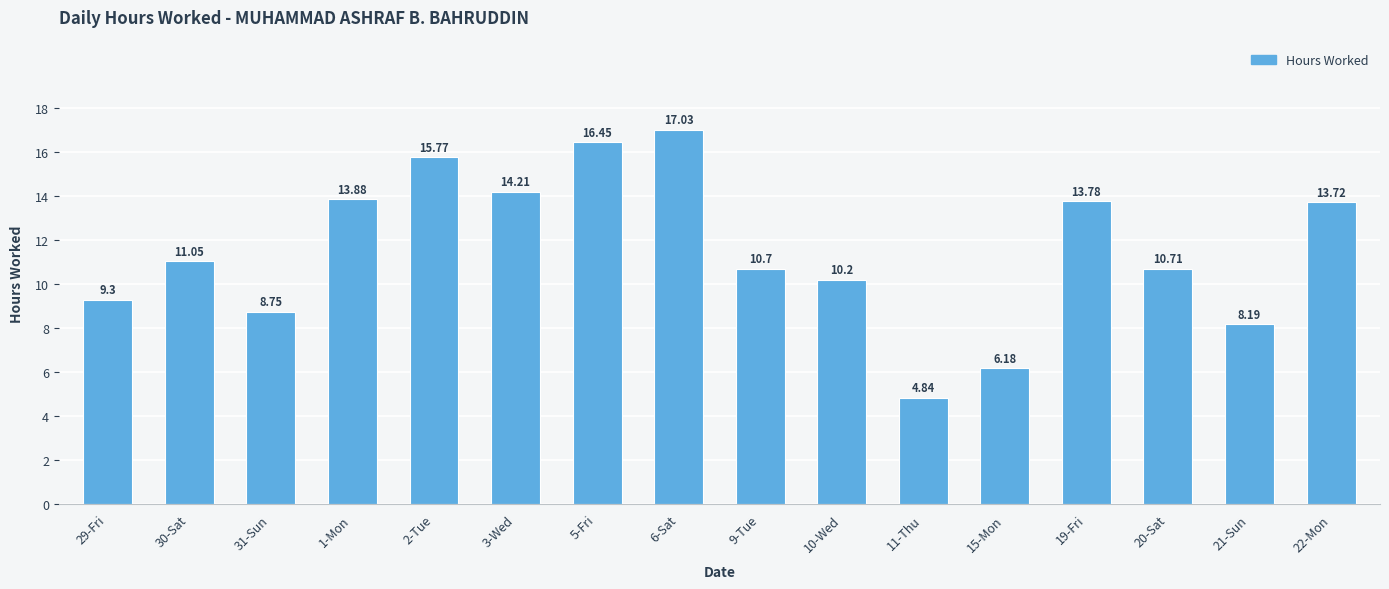

What is the sum of all values?

184.8